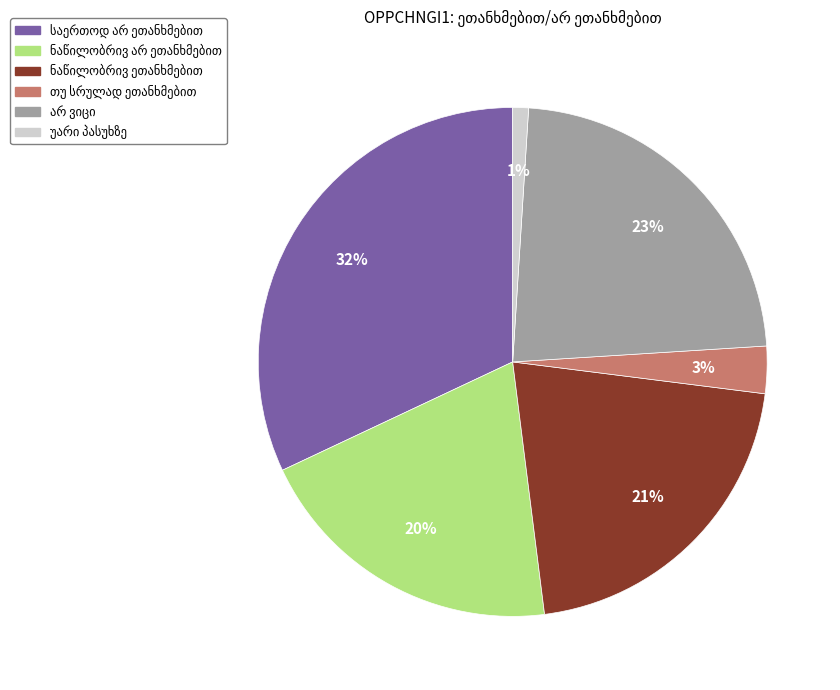

To the nearest percent, what is the difference between the largest and smallest slice percentages?

31%